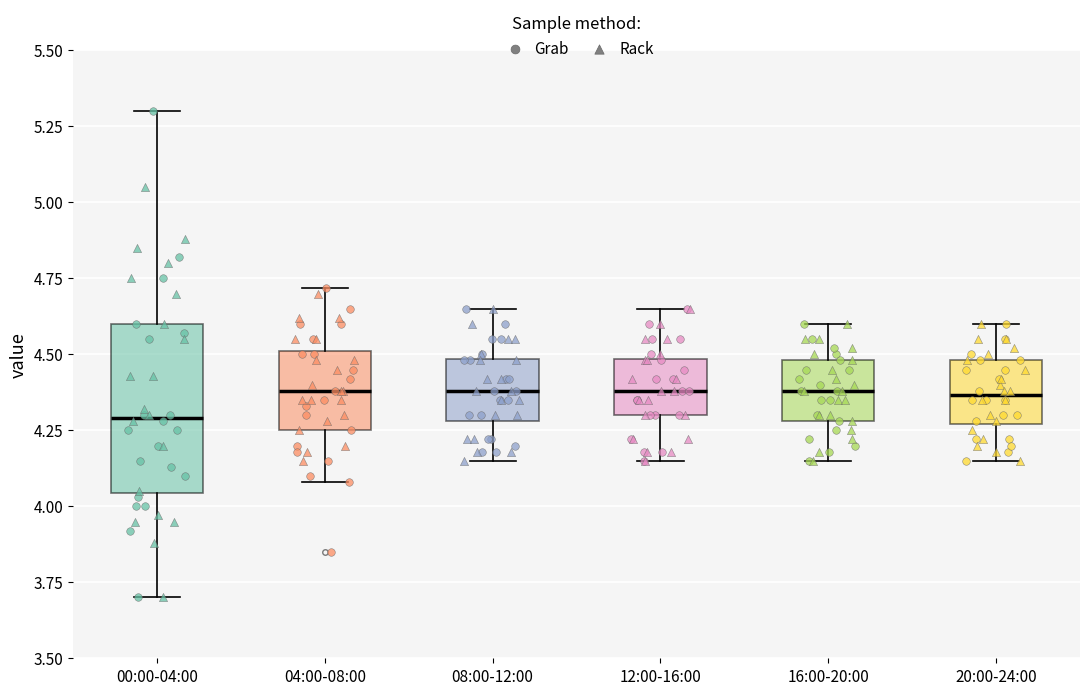

Reading left to right, read every box against the y-axis: the position of its median line, the range the box covers, and the ends of its whiskers. The values are not printed on the chart, so give them approximately, as read against the axis.

00:00-04:00: median 4.30, box 4.05 to 4.60, whiskers 3.70 to 5.30
04:00-08:00: median 4.40, box 4.25 to 4.50, whiskers 4.10 to 4.70
08:00-12:00: median 4.40, box 4.30 to 4.50, whiskers 4.15 to 4.65
12:00-16:00: median 4.40, box 4.30 to 4.50, whiskers 4.15 to 4.65
16:00-20:00: median 4.40, box 4.30 to 4.50, whiskers 4.15 to 4.60
20:00-24:00: median 4.35, box 4.25 to 4.50, whiskers 4.15 to 4.60